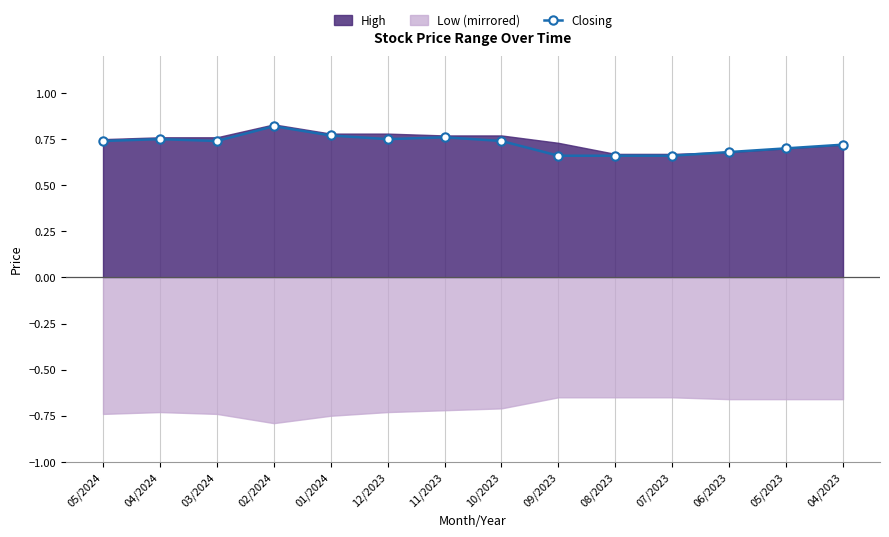

What is the smallest value displayed?

0.7